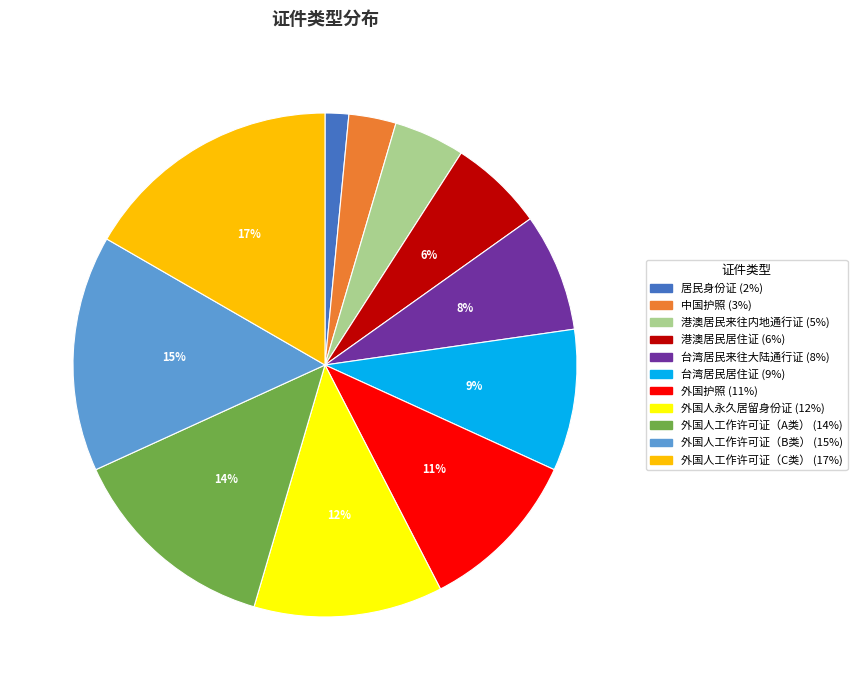

Combined, do 居民身份证 and 外国护照 account for over 50%?

No